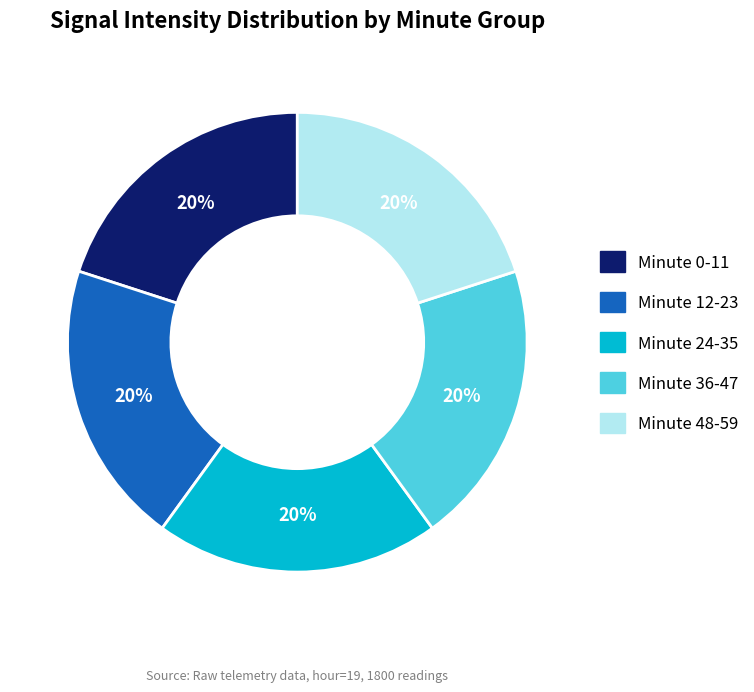

Is there any slice that represents more than half of the pie?

No